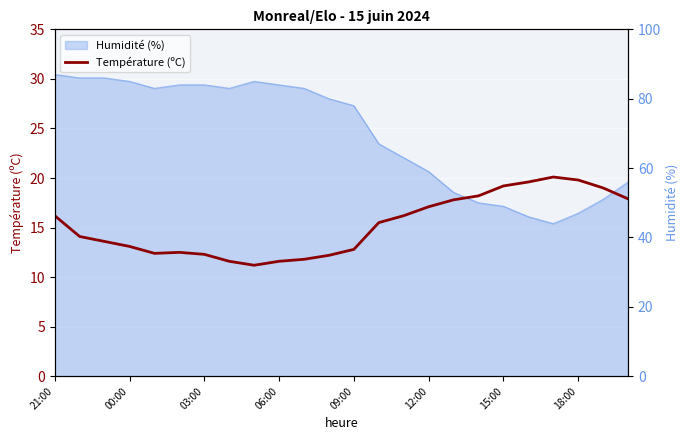

What is the maximum value shown in the chart?

20.1